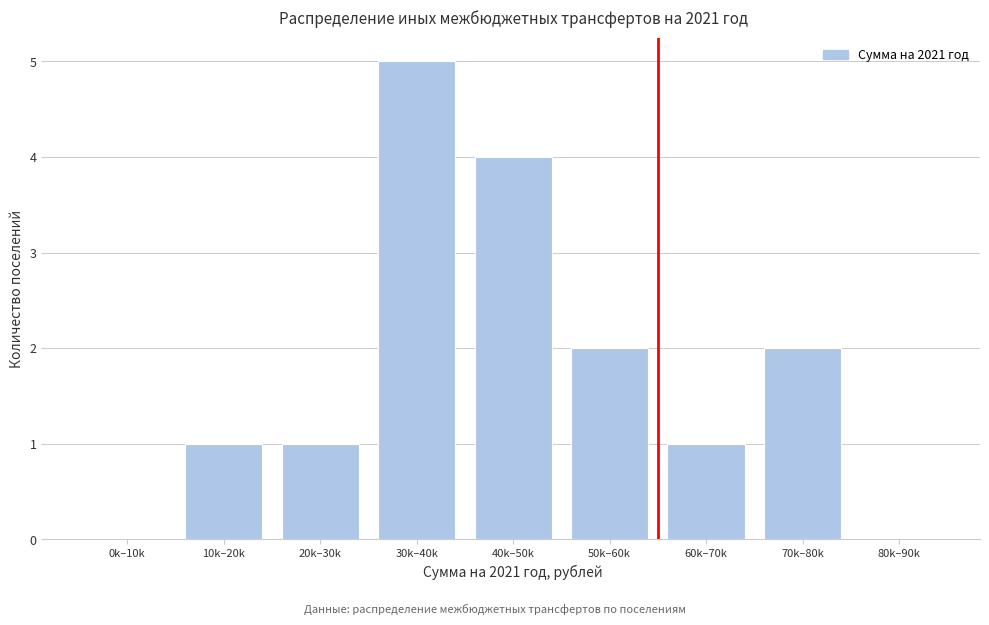

Reading left to right, transcribe all the data shown in this chart.

0k–10k=0	10k–20k=1	20k–30k=1	30k–40k=5	40k–50k=4	50k–60k=2	60k–70k=1	70k–80k=2	80k–90k=0